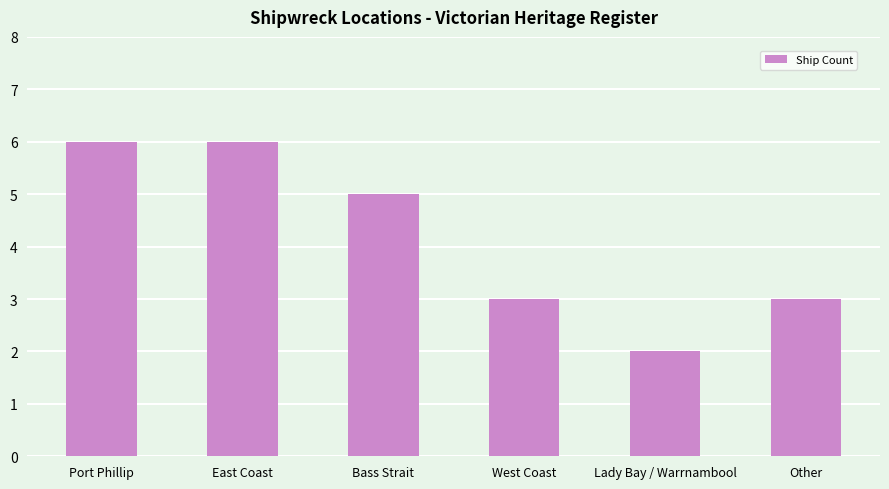

Which category has the lowest value across all series?

Lady Bay / Warrnambool